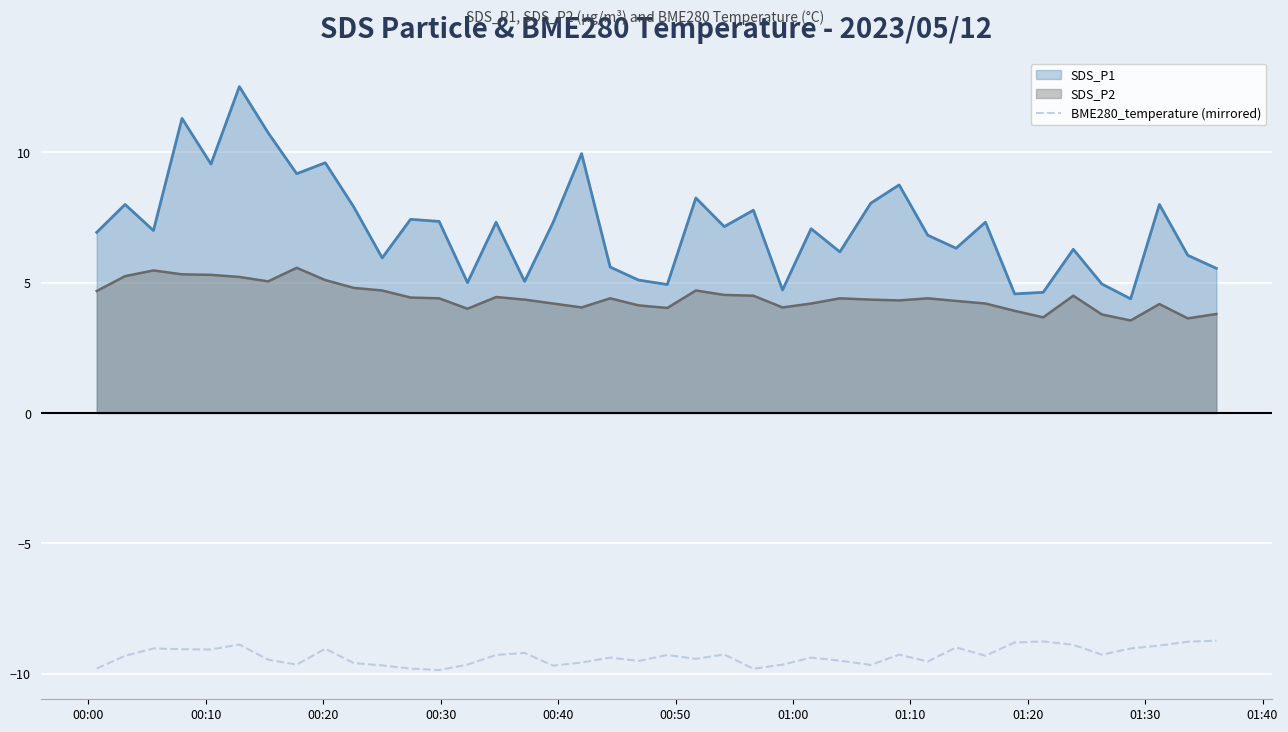

What is the difference between the maximum and minimum values in the BME280_temperature (mirrored) series?

1.1